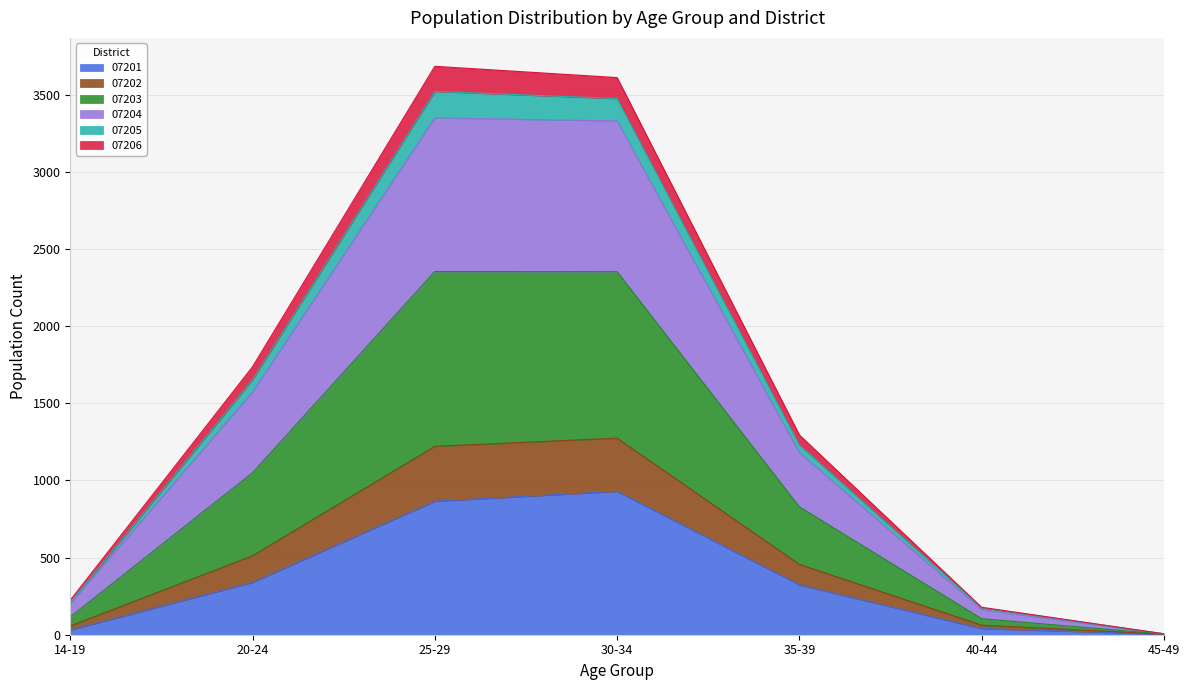

At how many categories does at least one series exceed 1138?

4